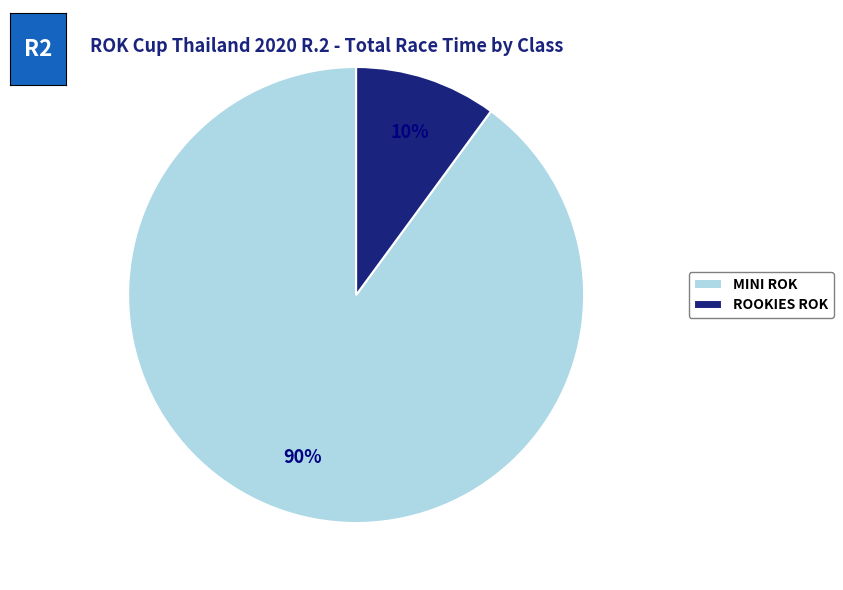

Rank the categories by value from highest to lowest.

MINI ROK, ROOKIES ROK